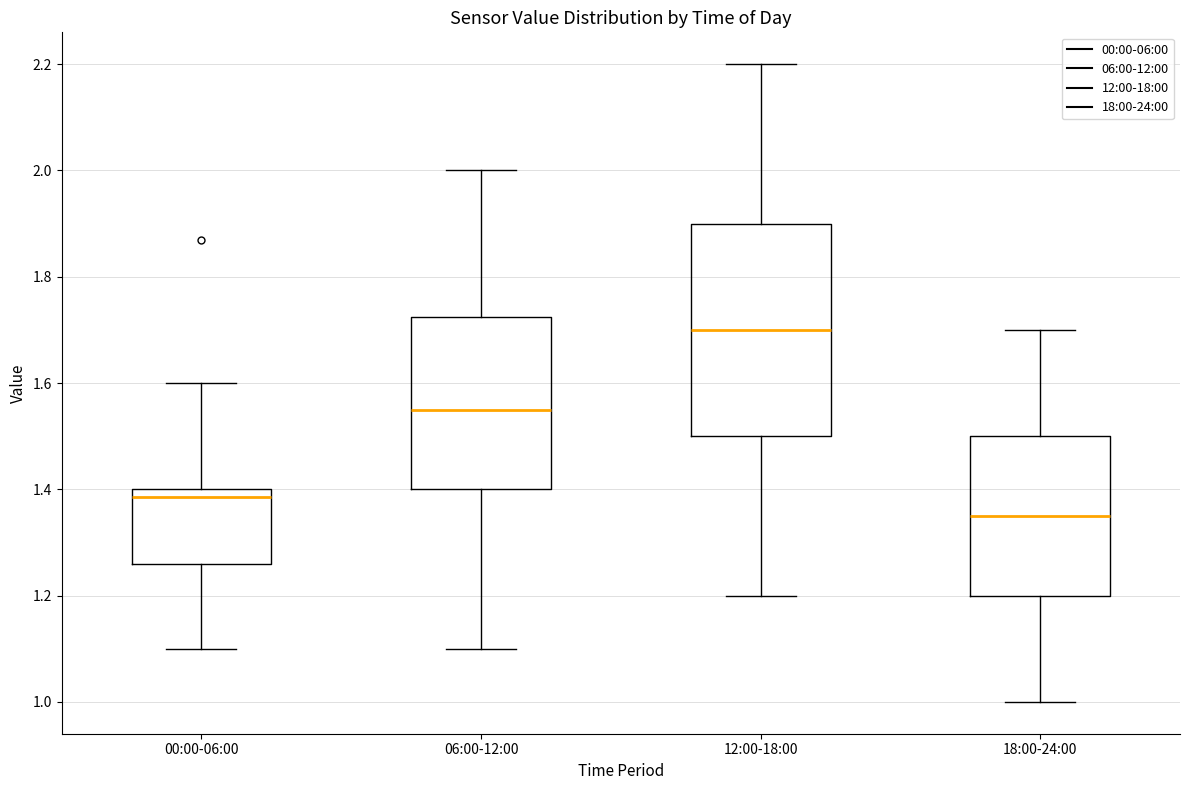

Reading left to right, read every box against the y-axis: the position of its median line, the range the box covers, and the ends of its whiskers. The values are not printed on the chart, so give them approximately, as read against the axis.

00:00-06:00: median 1.38, box 1.26 to 1.40, whiskers 1.10 to 1.60
06:00-12:00: median 1.56, box 1.40 to 1.72, whiskers 1.10 to 2.00
12:00-18:00: median 1.70, box 1.50 to 1.90, whiskers 1.20 to 2.20
18:00-24:00: median 1.36, box 1.20 to 1.50, whiskers 1.00 to 1.70